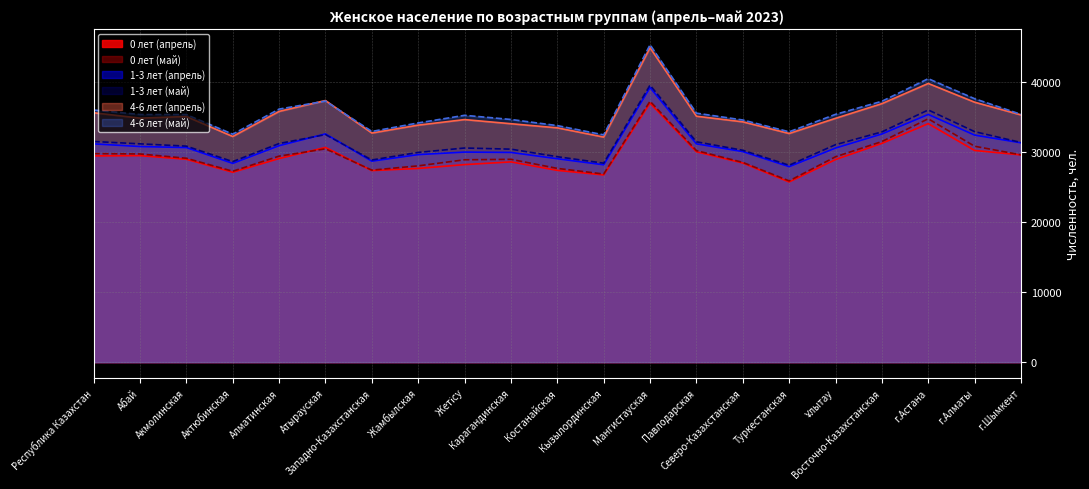

List the series in order of their peak value, highest first.

4-6 лет (май), 4-6 лет (апрель), 1-3 лет (май), 1-3 лет (апрель), 0 лет (май), 0 лет (апрель)